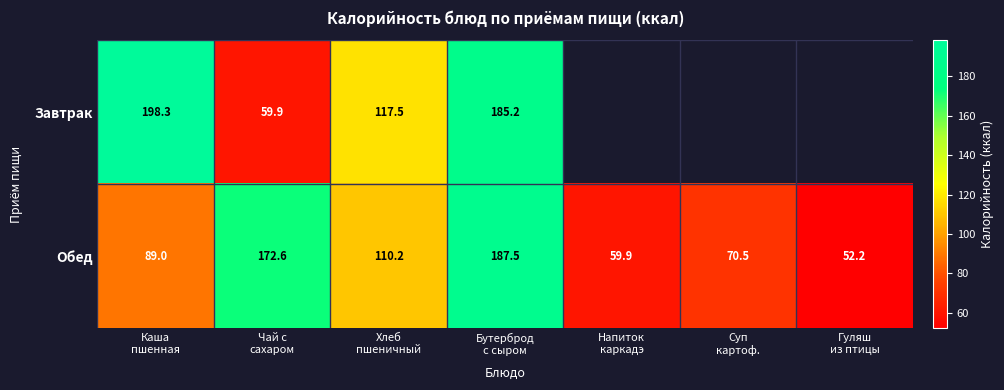

What is the difference between the second highest and second lowest values in the Обед series?

112.7